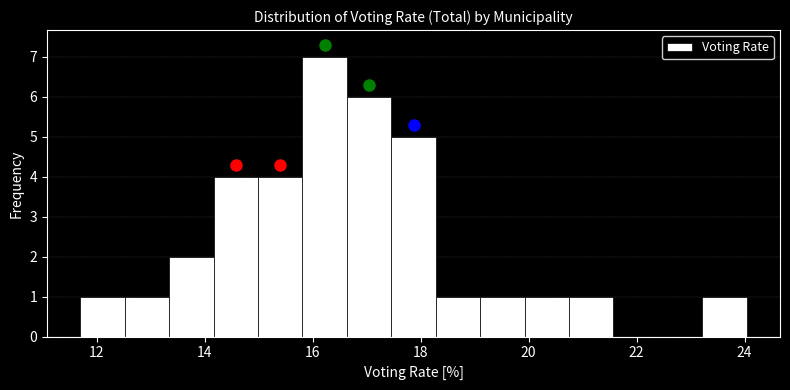

How tall is the bar that spans 13.4 to 14.2 on the x-axis? Neither the bar edges nor the heights are printed on the chart, so give them approximately, as read against the axes.

2